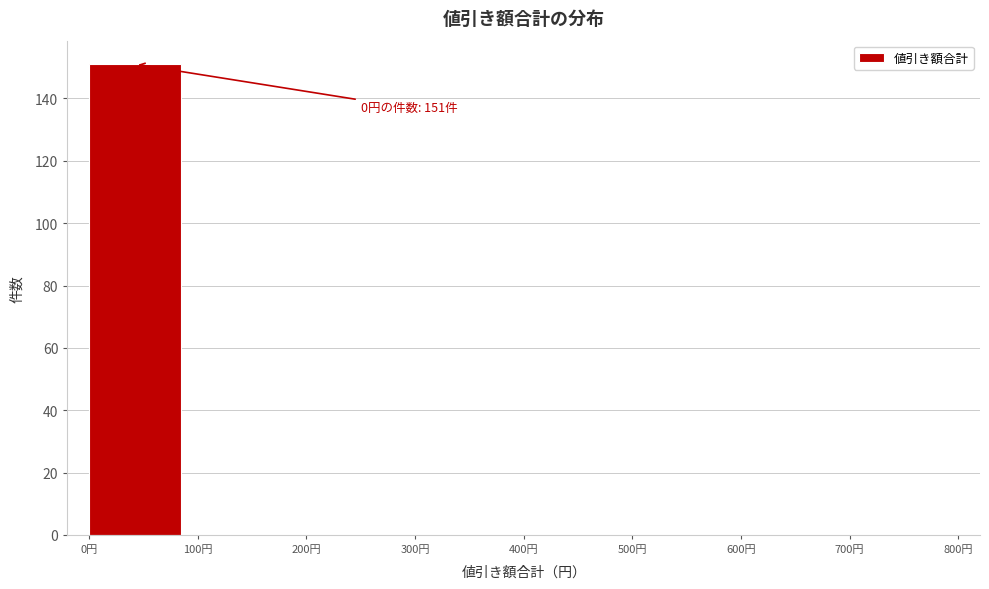

Over which range of the x-axis is the bar tallest?

0 to 100